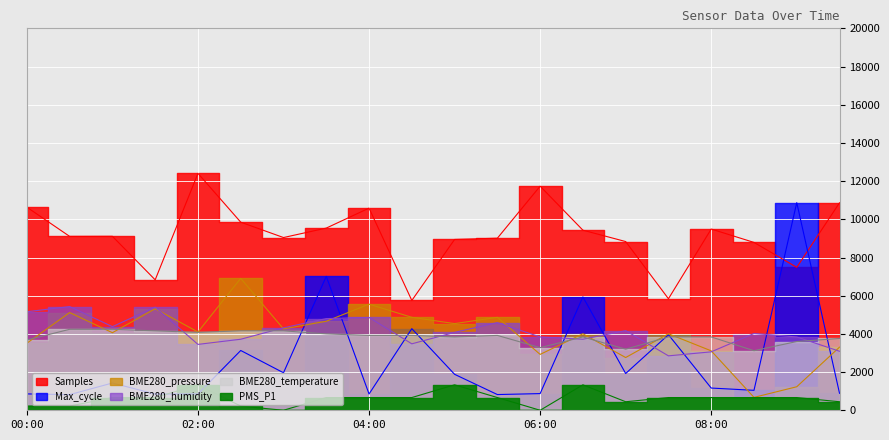

What is the difference between the maximum and minimum values in the Max_cycle series?

10053.3